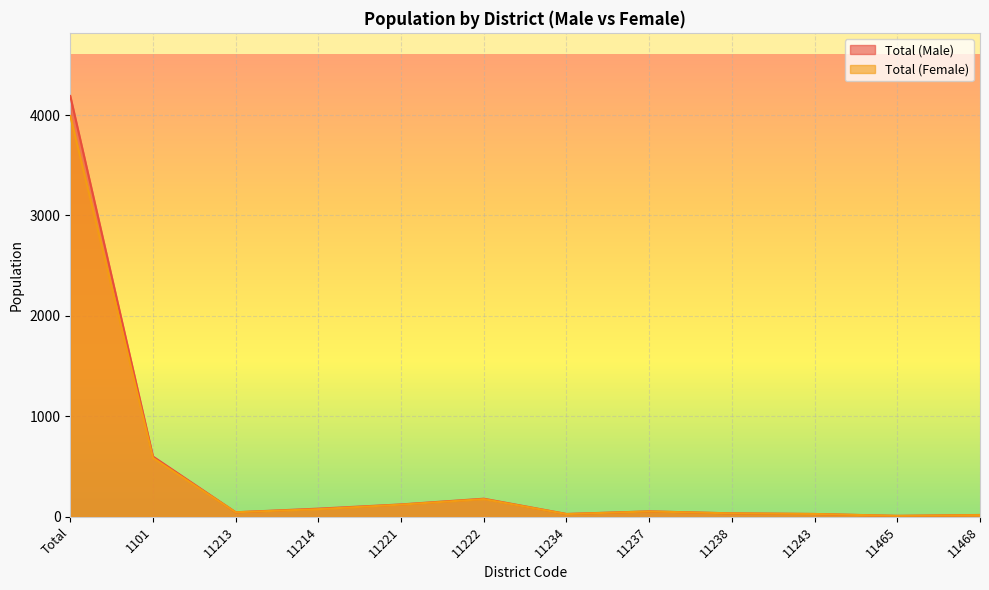

Which label corresponds to the largest value in the chart?

Total